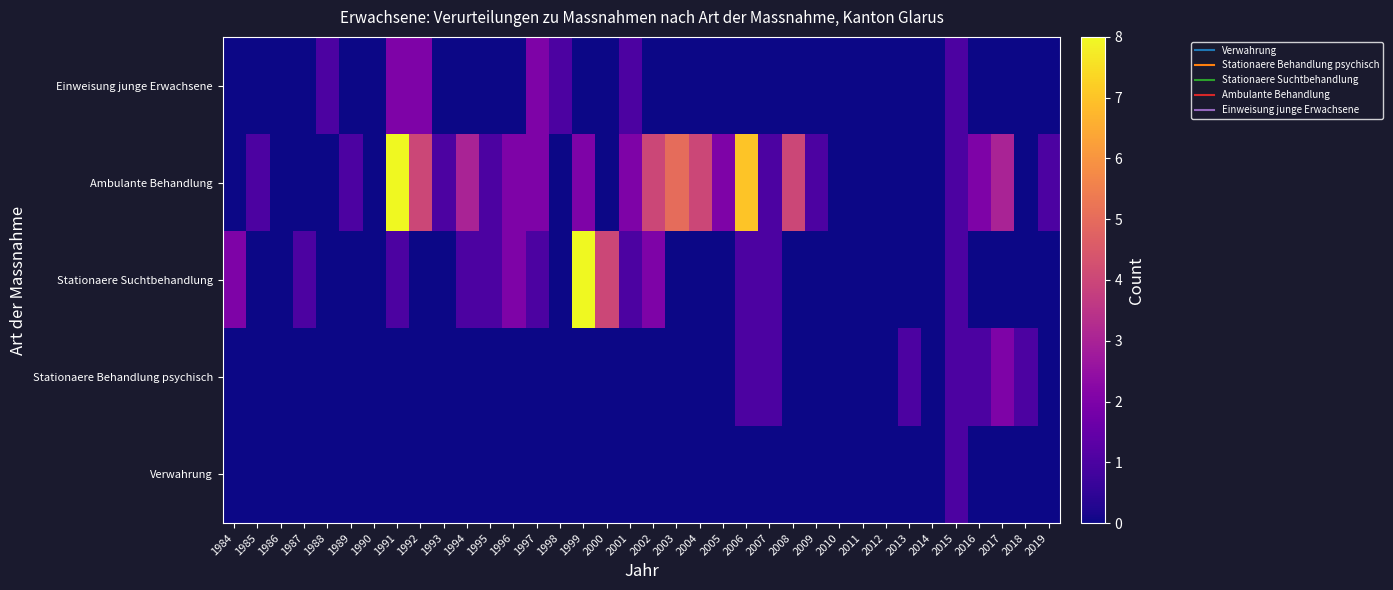

How many distinct data groups are displayed?

5